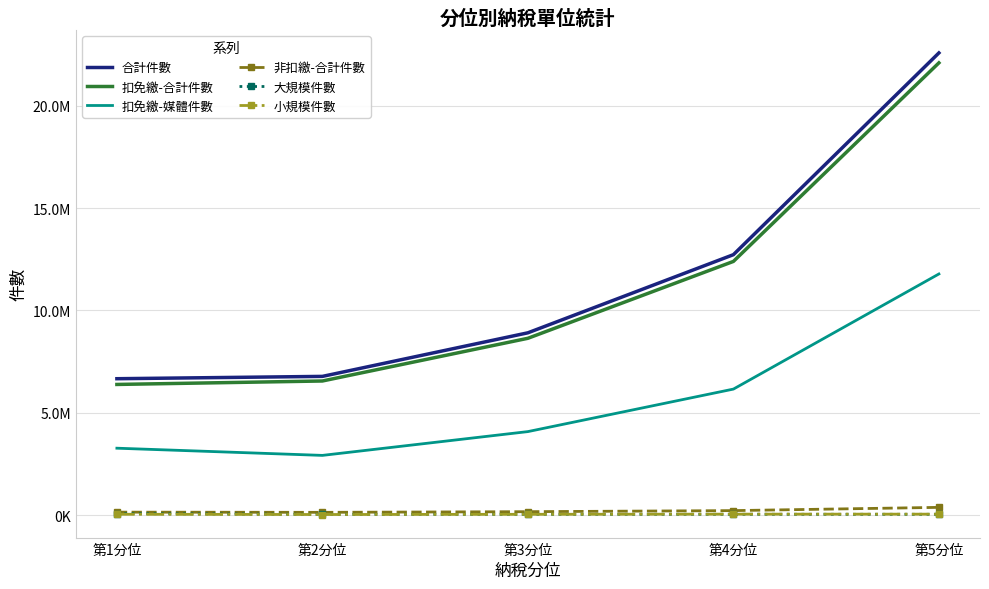

Which series has the largest total across all categories?

合計件數